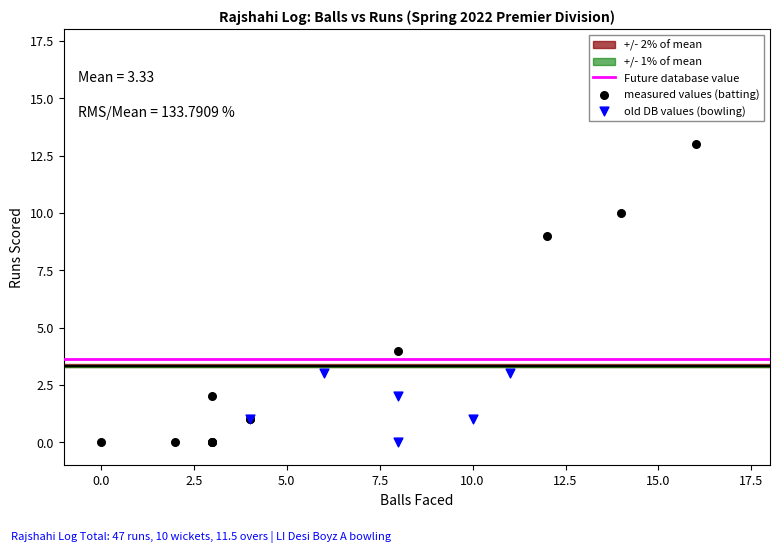

Which series has the largest Y range (max minus min)?

measured values (batting)